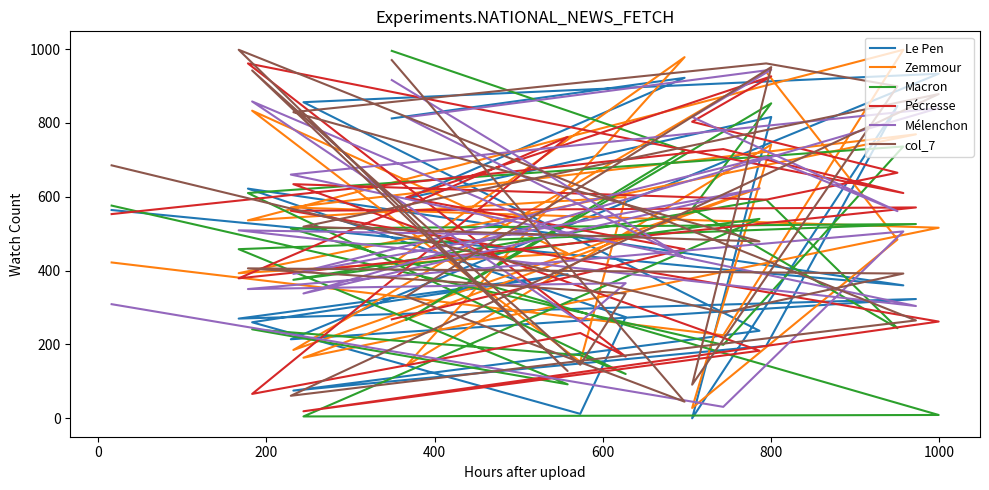

Is this an area chart (filled region under the line)?

No